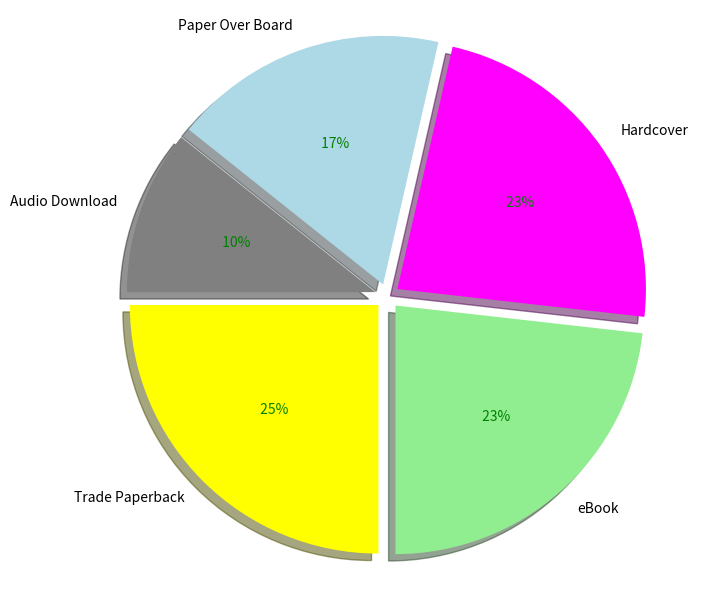

How many slices are in this pie chart?

5